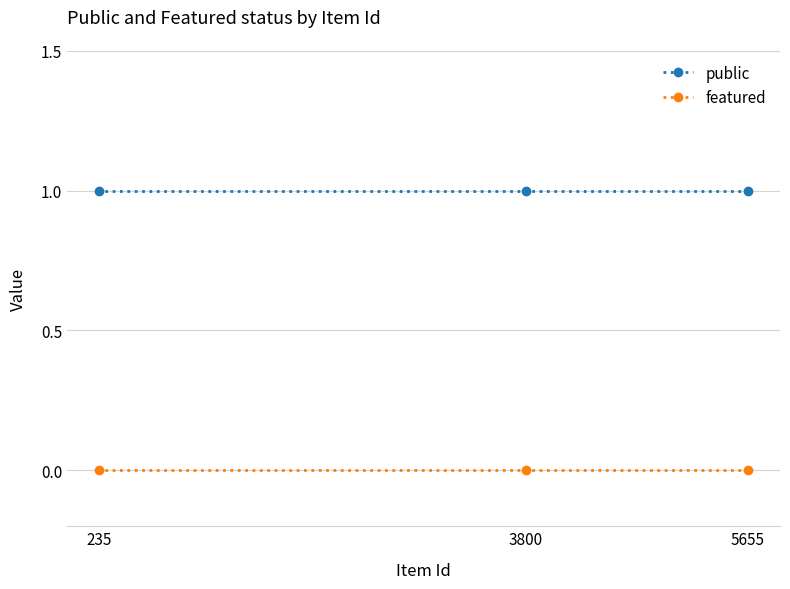

At how many categories does at least one series exceed 0?

3